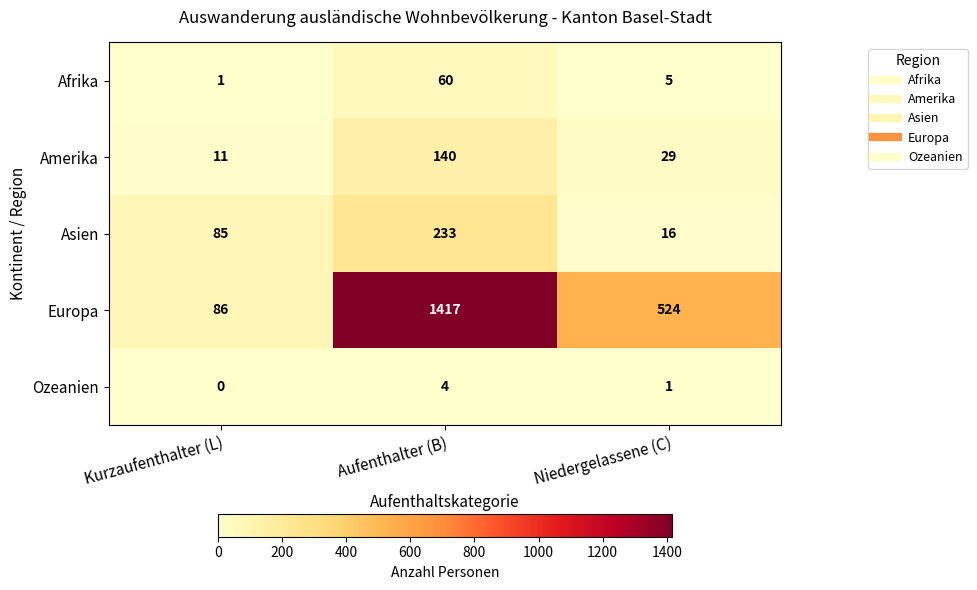

Rank the series by their maximum value, from lowest to highest.

Ozeanien, Afrika, Amerika, Asien, Europa